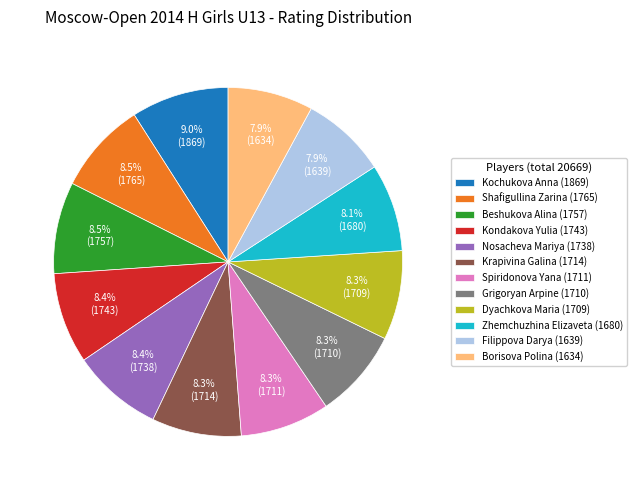

Which category has the biggest portion of the pie?

Kochukova Anna